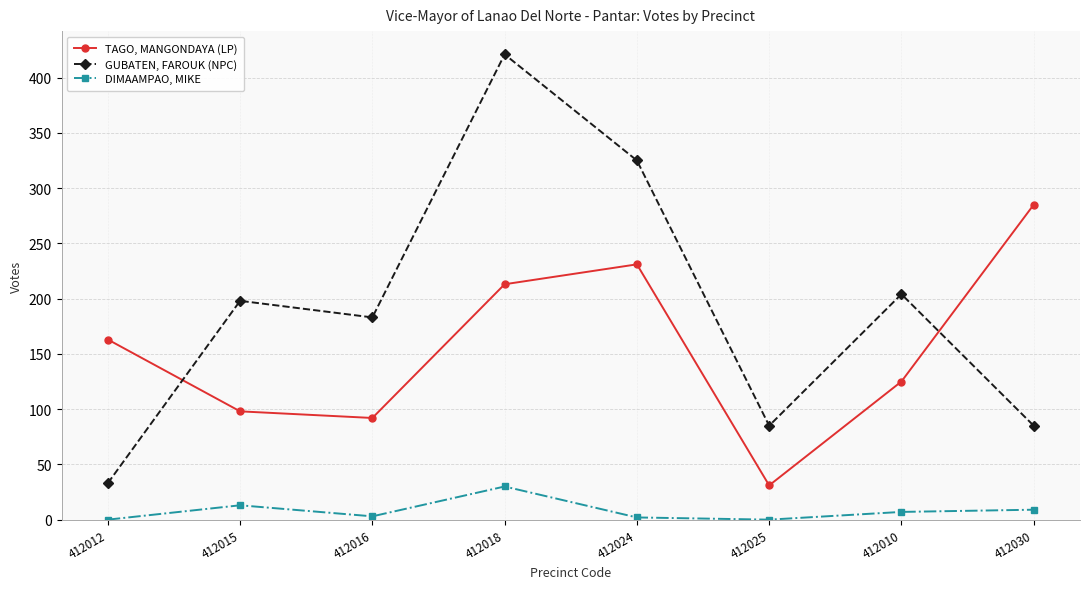

The DIMAAMPAO, MIKE series shows 53 at 412018. True or false?

False